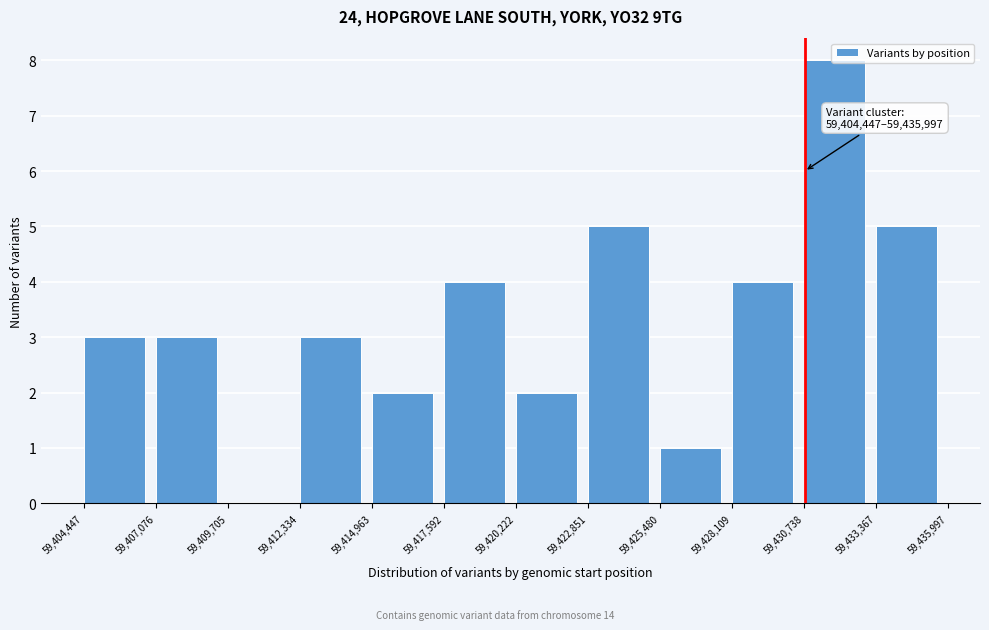

Which range on the x-axis has the tallest bar?

59,430,738 to 59,433,367